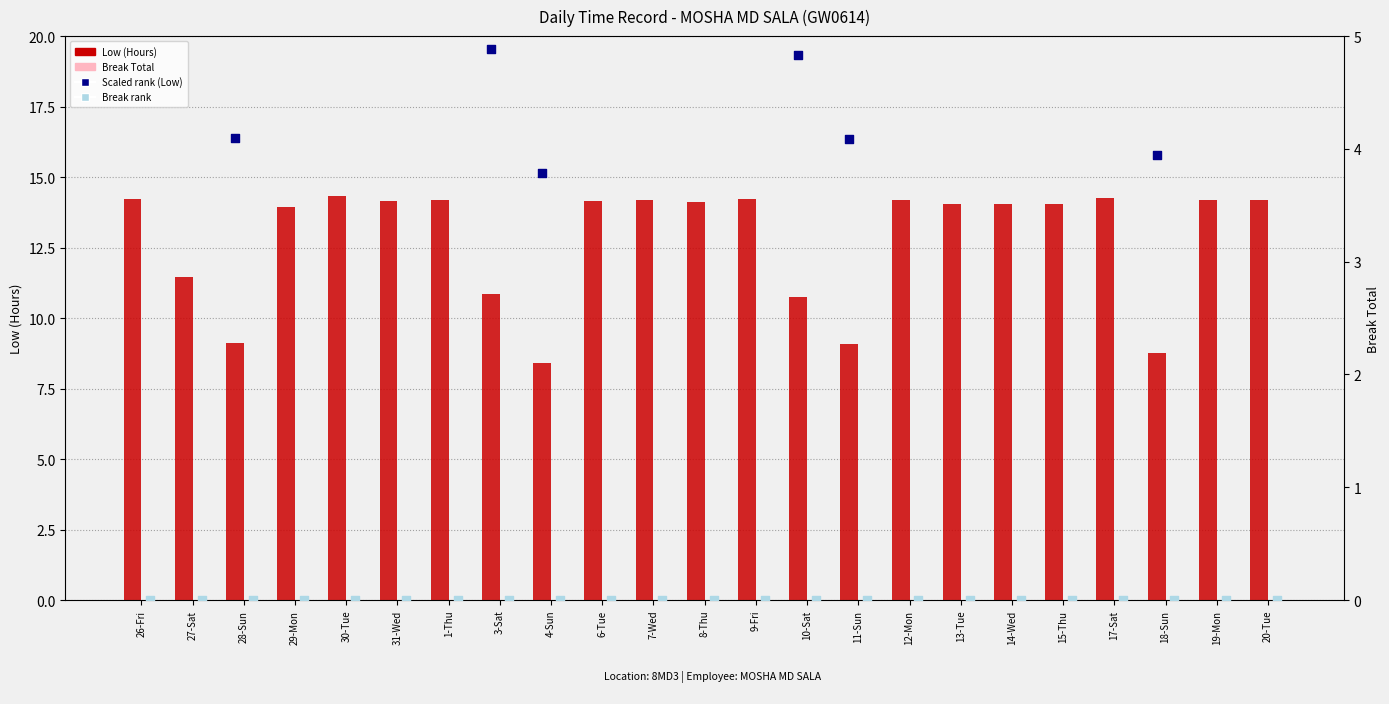

What are all the series names shown in the legend?

Low (Hours), Scaled rank (Low), Break Total, Break rank